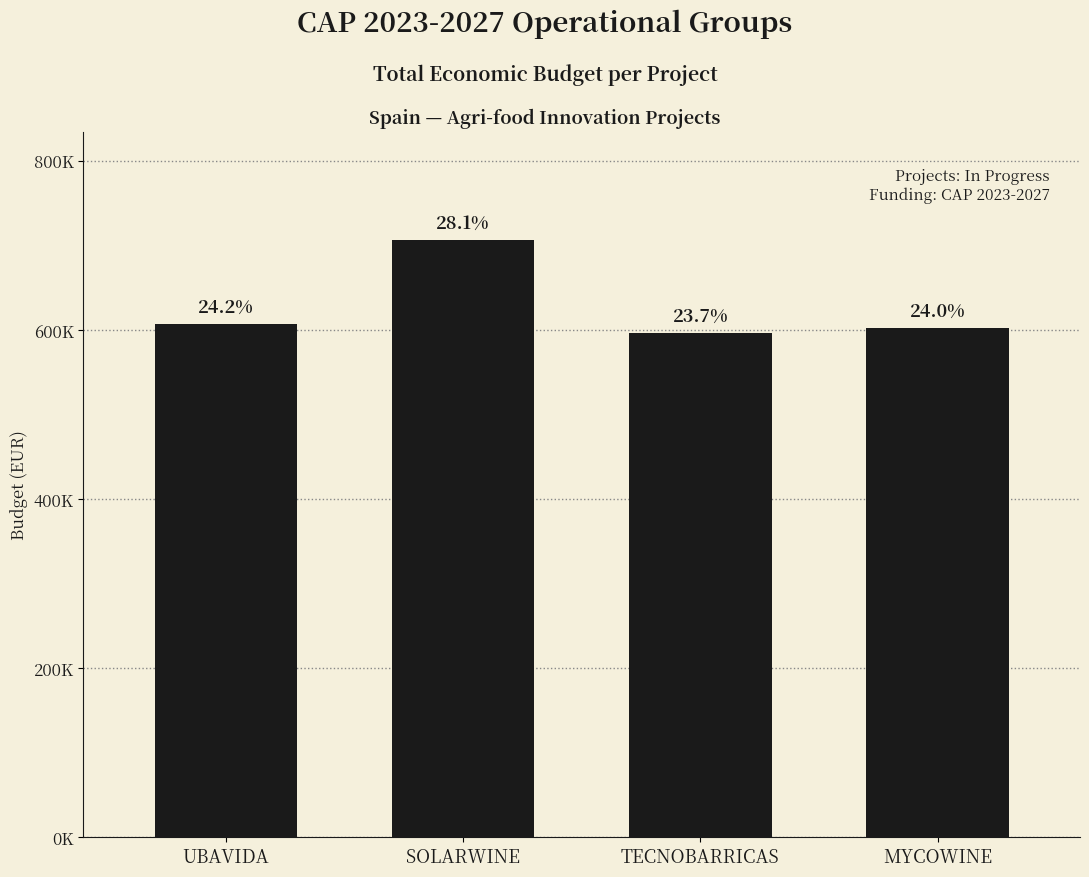

What is the average value?

628179.6